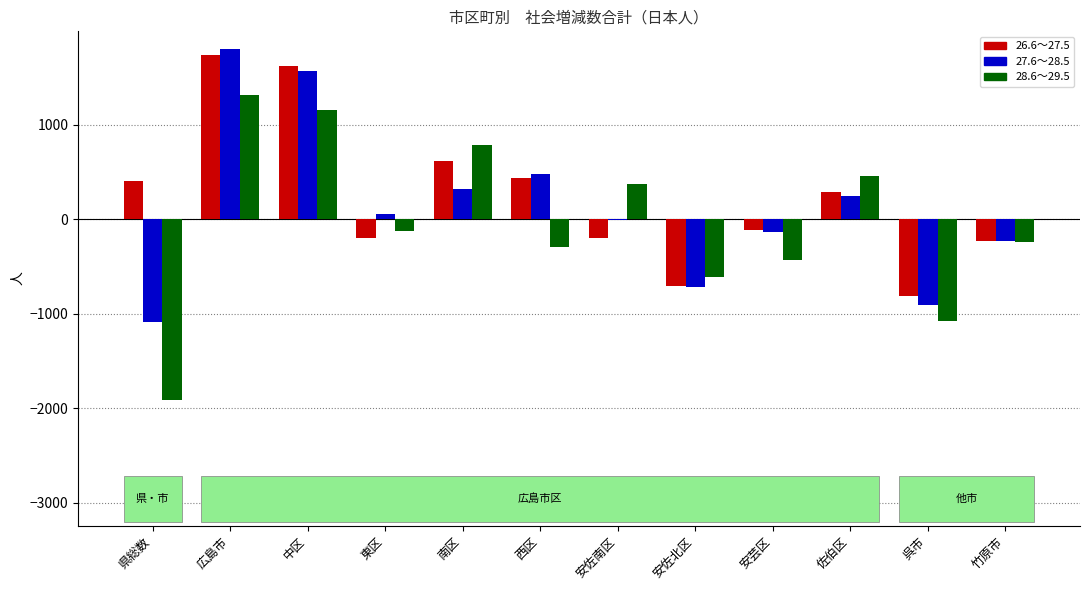

What value does the 27.6～28.5 series have at 呉市, to the nearest 10?

-910